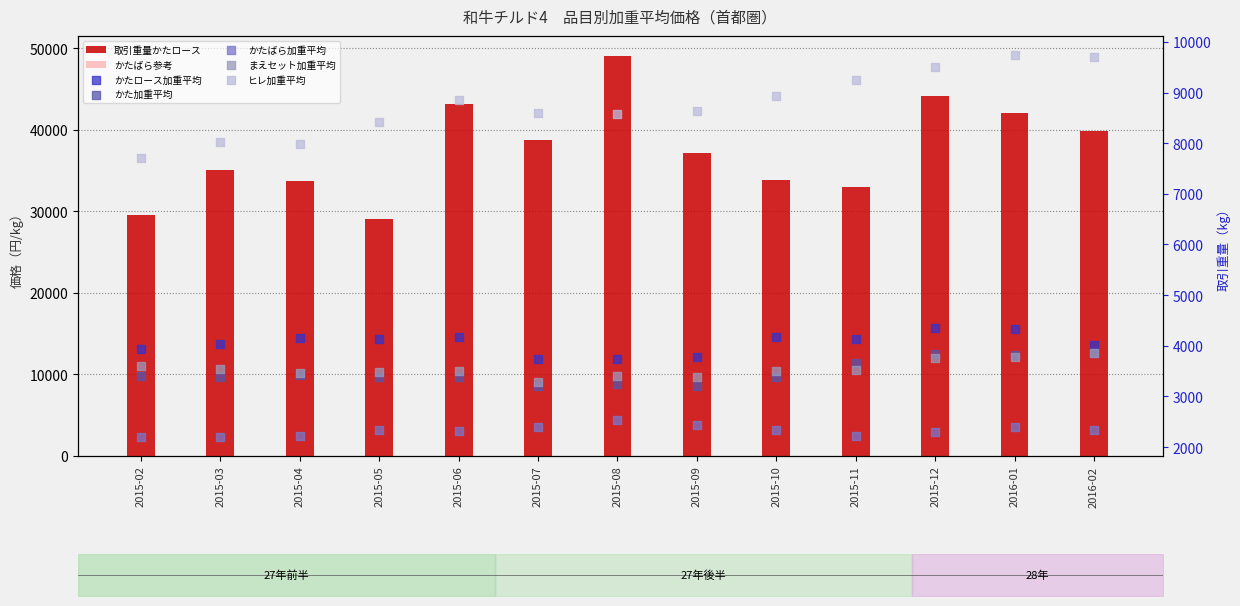

Which series has the largest Y range (max minus min)?

取引重量かたロース